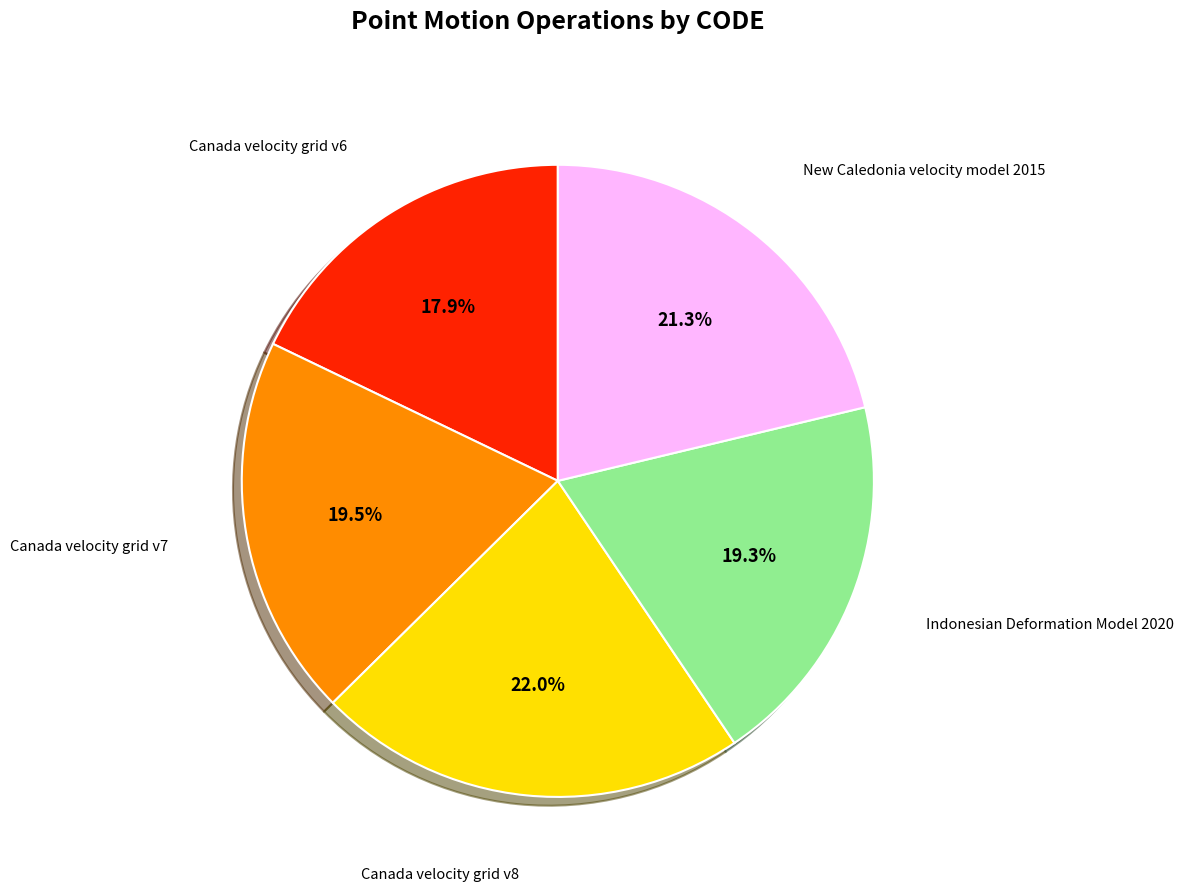

Is there a majority slice in this chart?

No